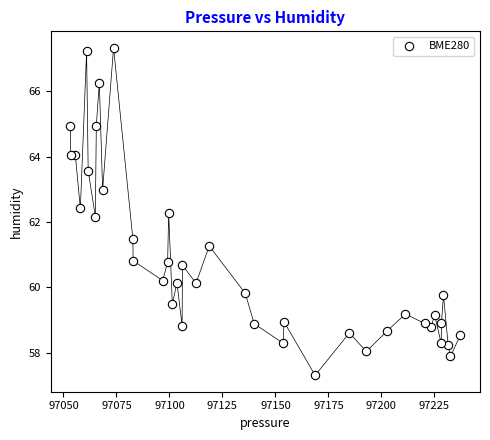

What is the range of Y values (max minus min)?

10.0